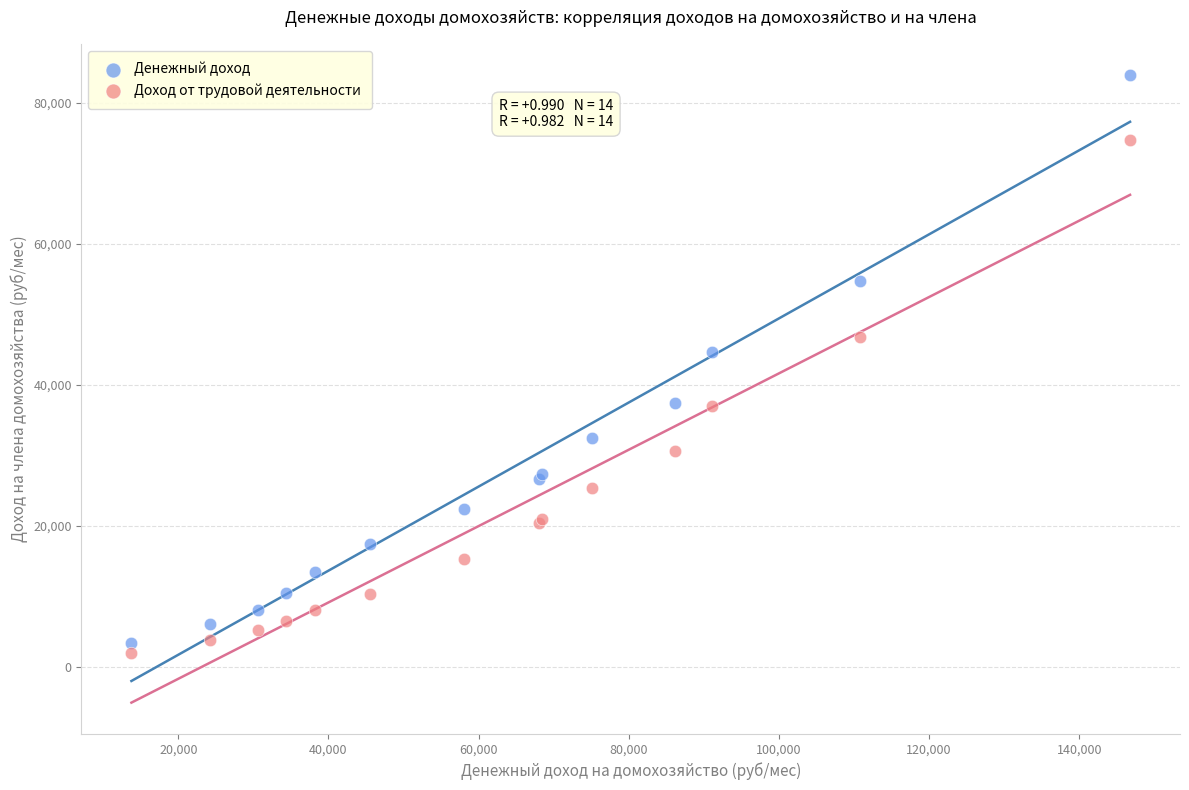

Which series has the largest Y range (max minus min)?

Денежный доход